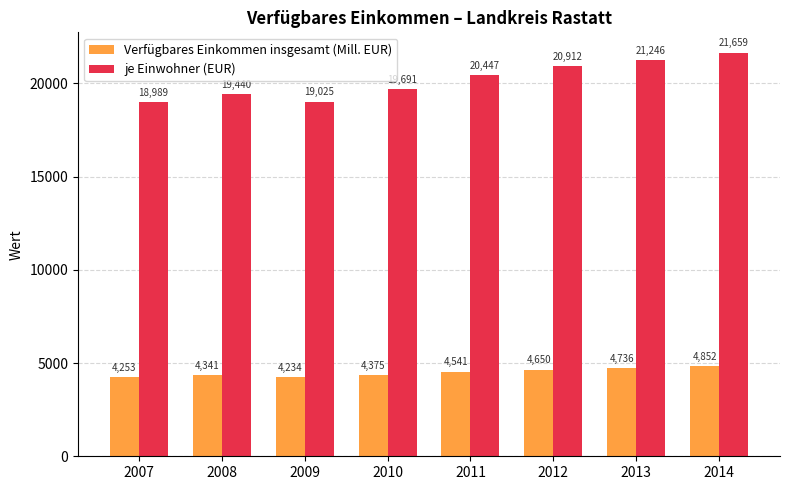

Which series has the largest range (max minus min)?

je Einwohner (EUR)